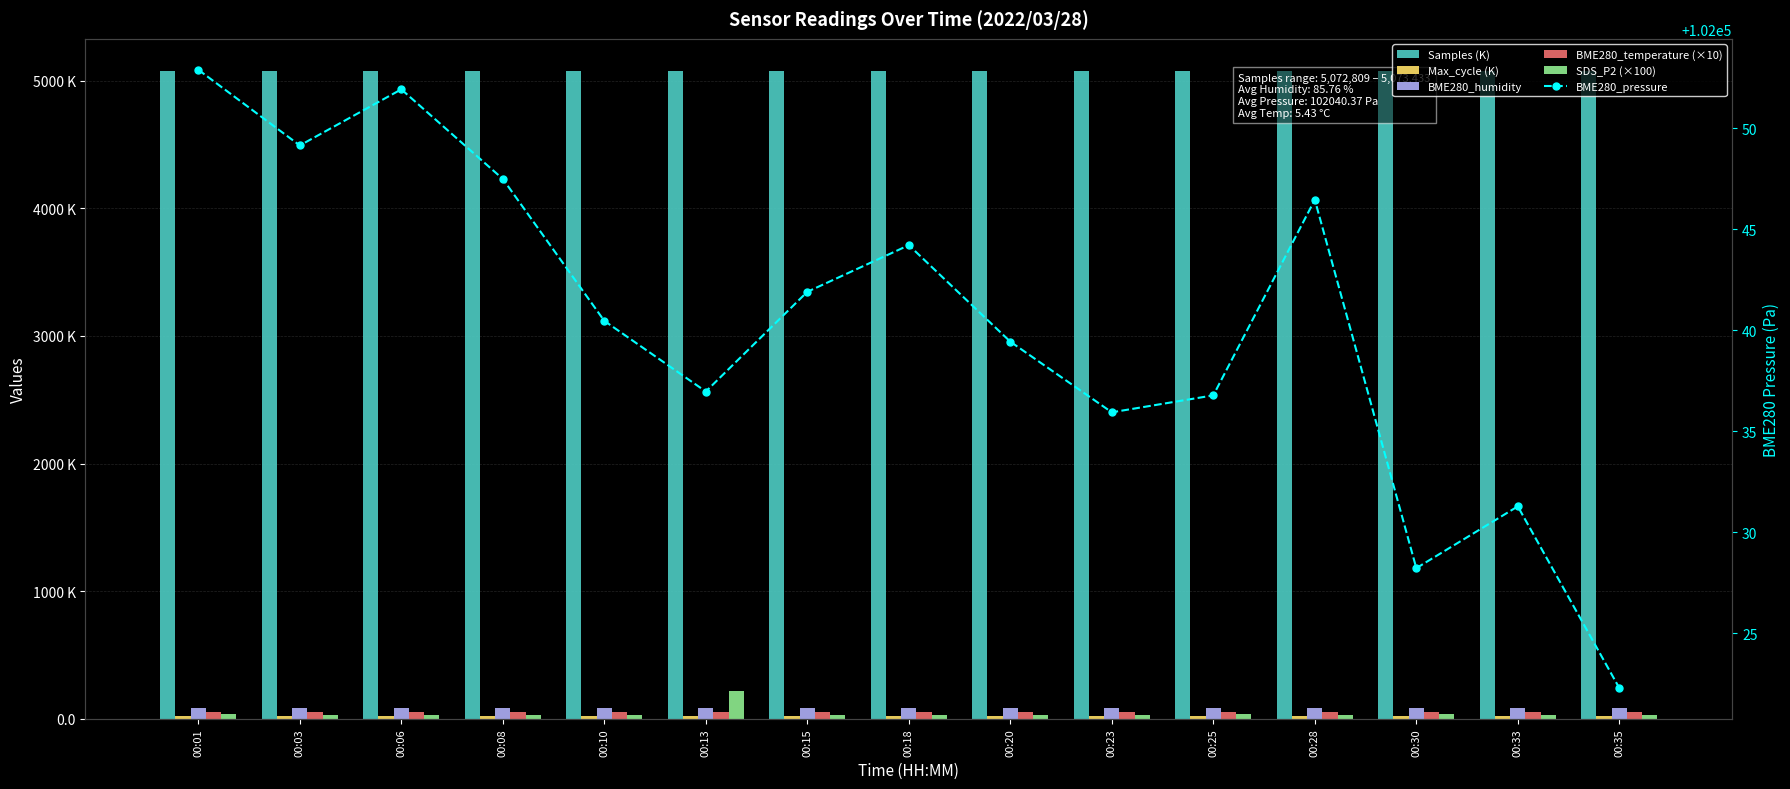

What value does the BME280_pressure series have at 00:33?

102031.3